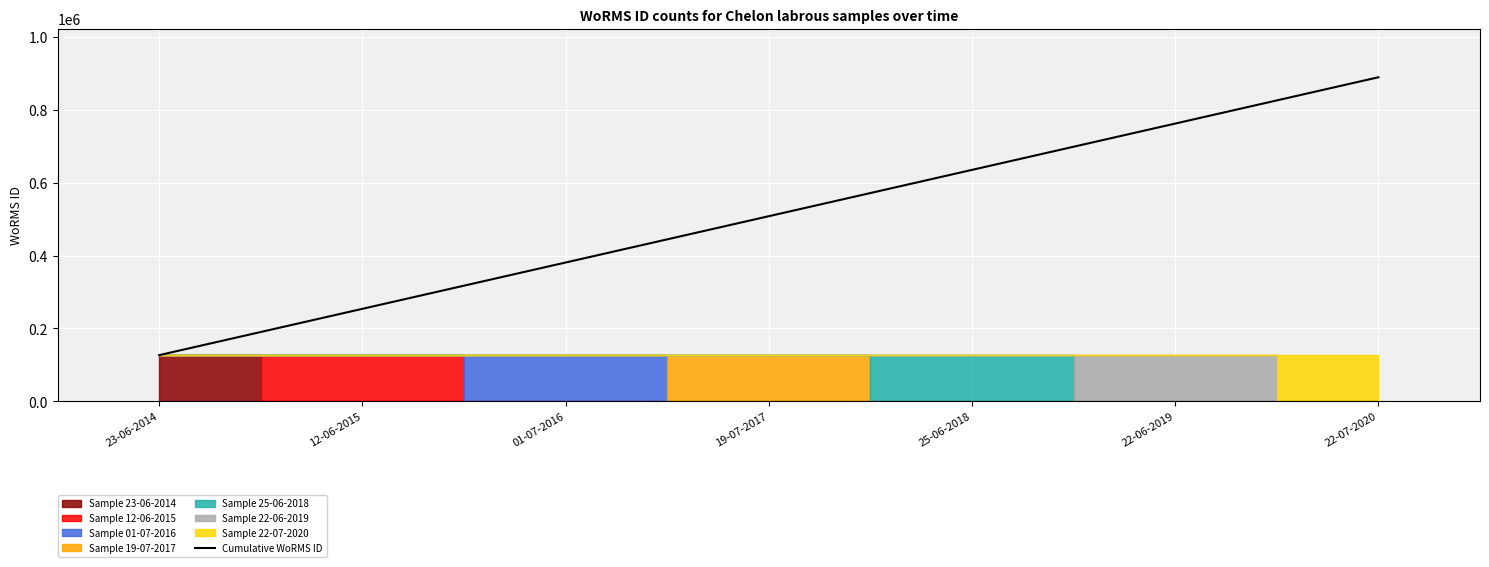

What is the sum of the values at 23-06-2014 and 22-07-2020?

1015816